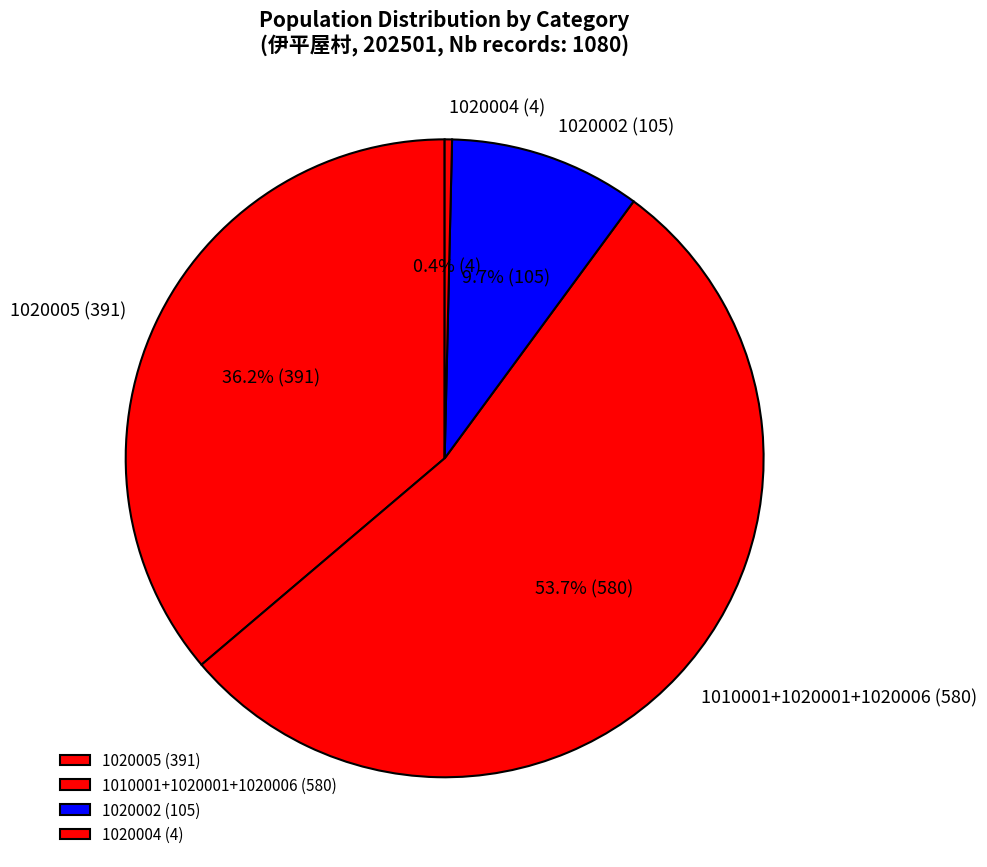

What is the largest slice in the pie chart?

1010001+1020001+1020006 (580)